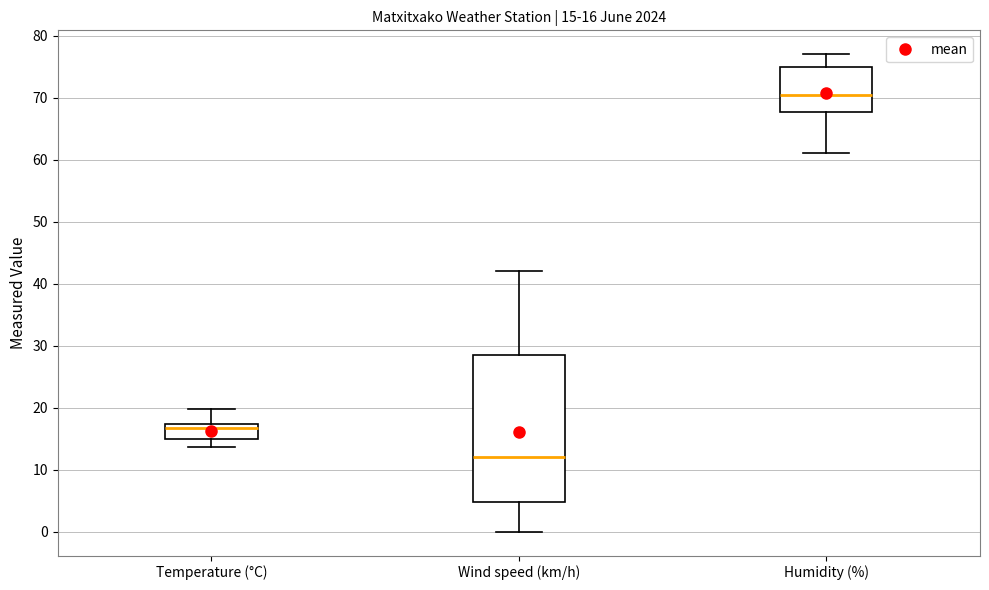

Comparing the boxes themselves (not the whiskers), which one is the tallest?

Wind speed (km/h)